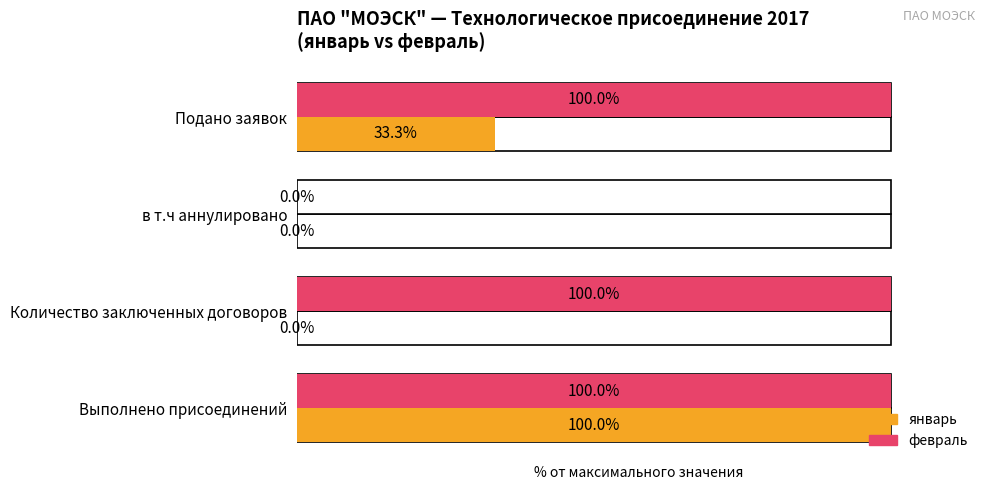

Which series changed the most between 0 and 1?

февраль